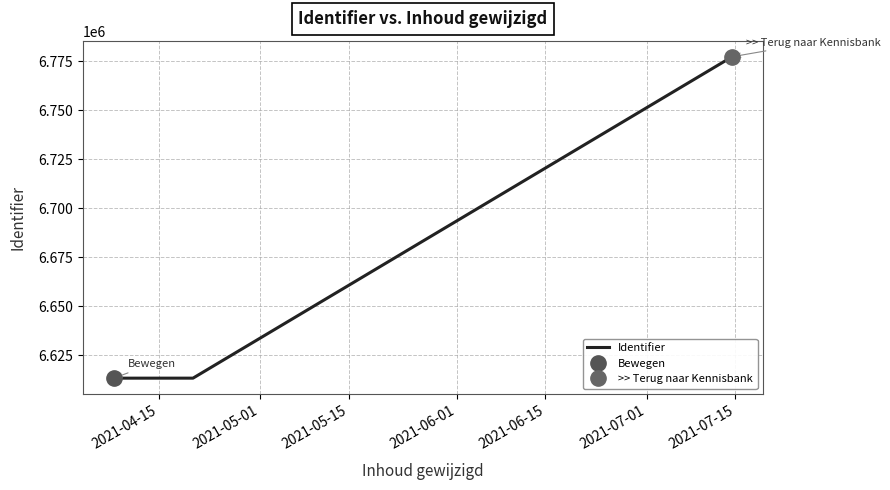

How many lines are shown in the chart?

1